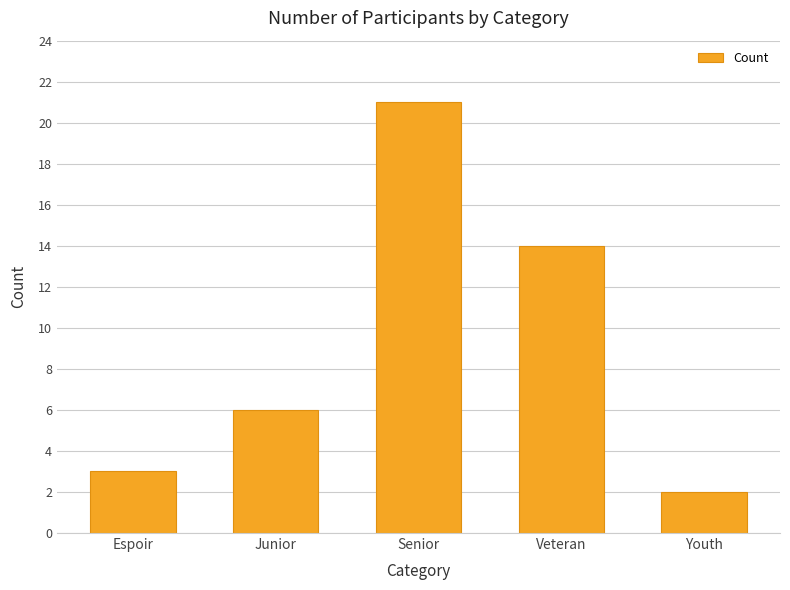

What is the maximum value shown in the chart?

21